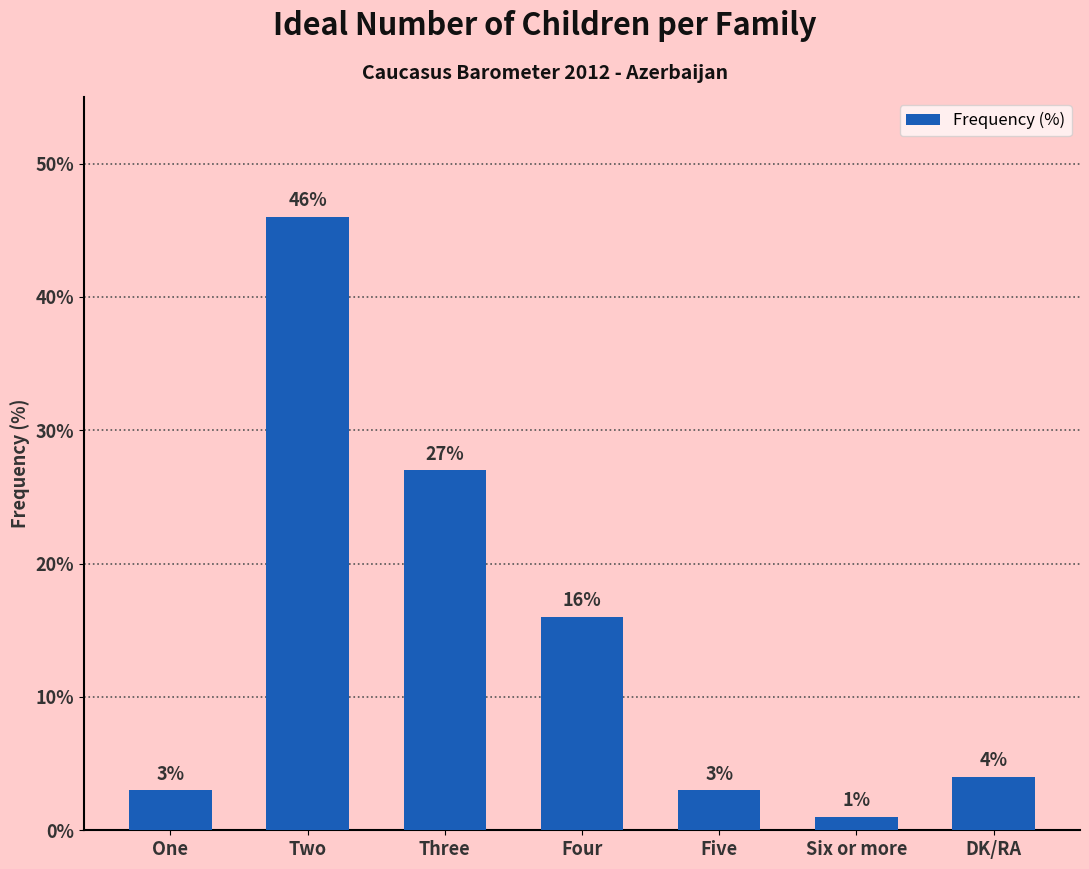

True or false: the data shows 16 at Four.

True